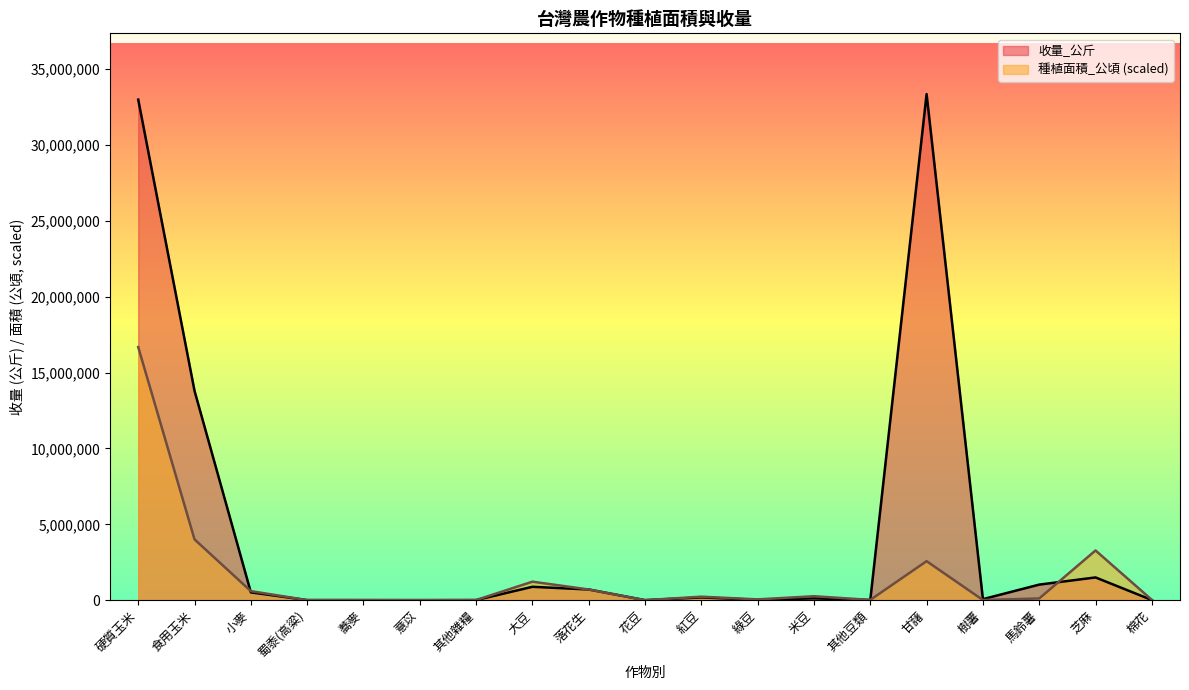

How many lines are shown in the chart?

2